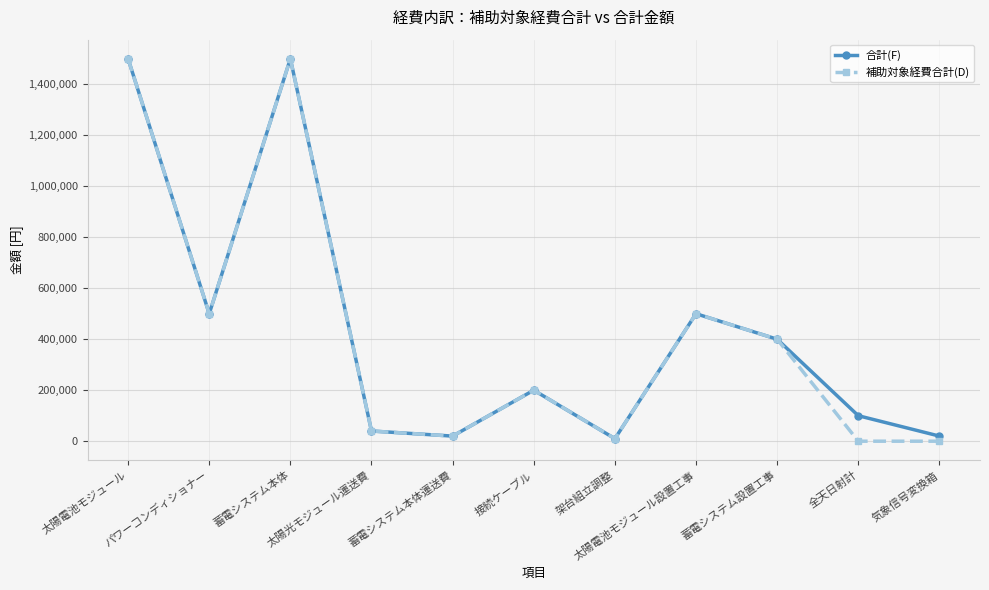

What is the label of the 7th point from the right?

蓄電システム本体運送費